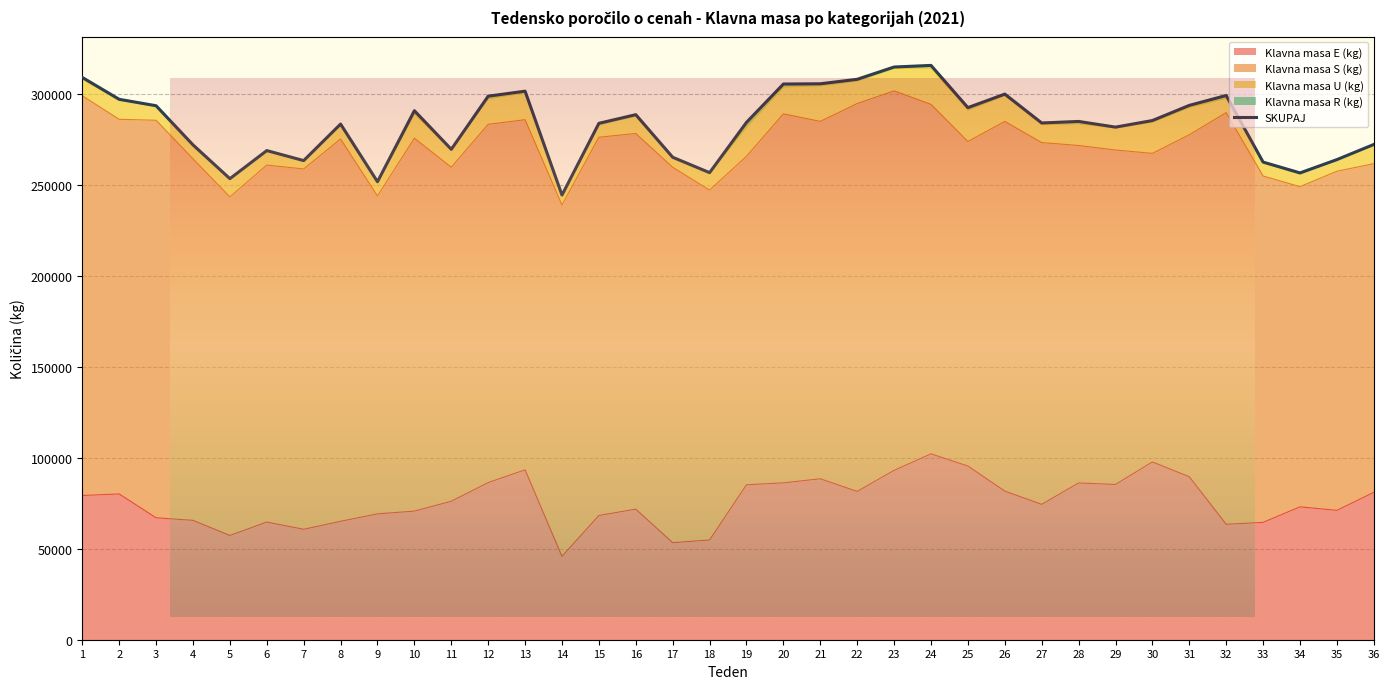

Which series changed the most between 14 and 18?

SKUPAJ